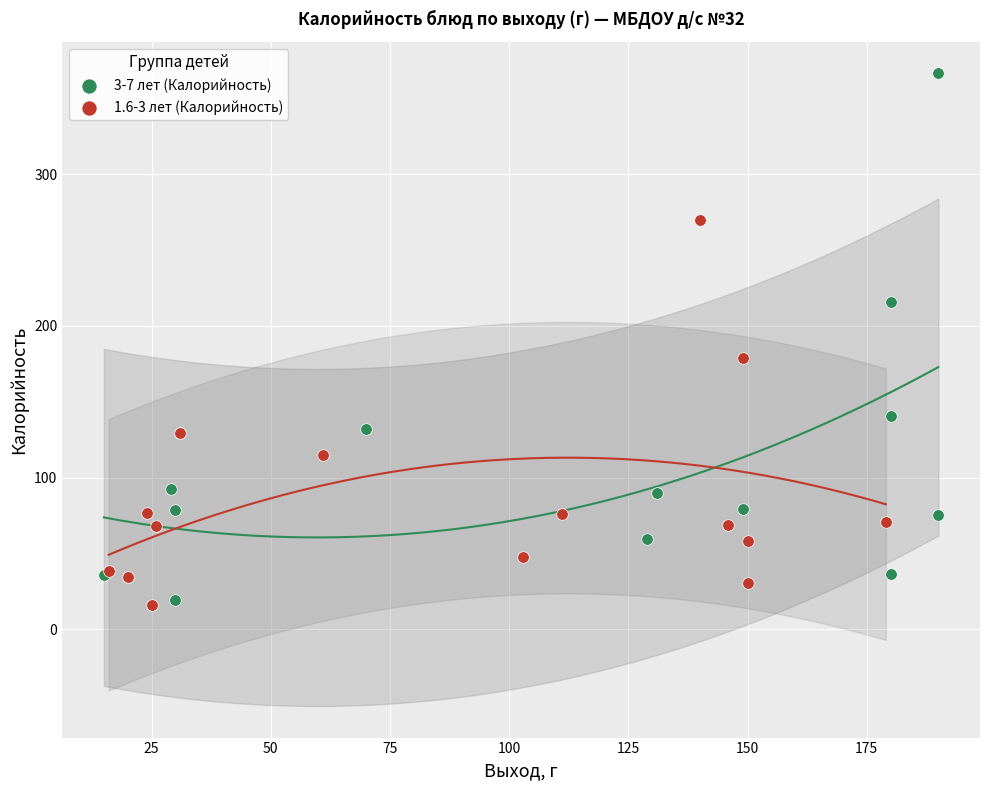

Which series contains the highest Y value?

3-7 лет (Калорийность)